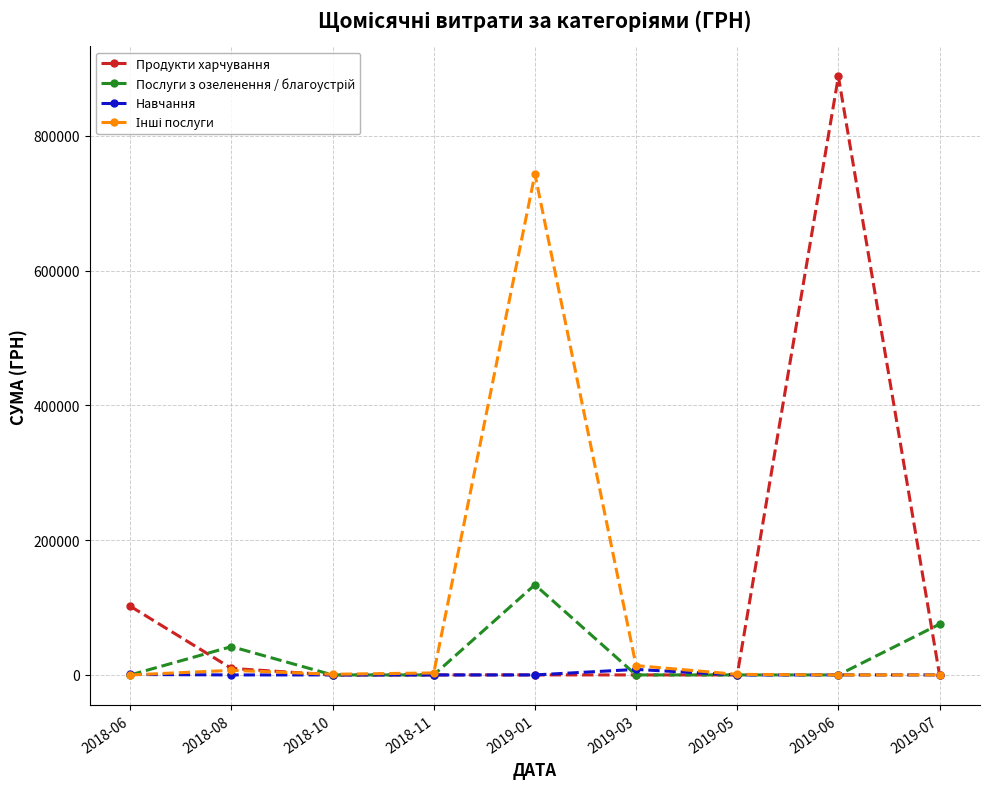

At which label is Продукти харчування closest to 444210?

2018-06